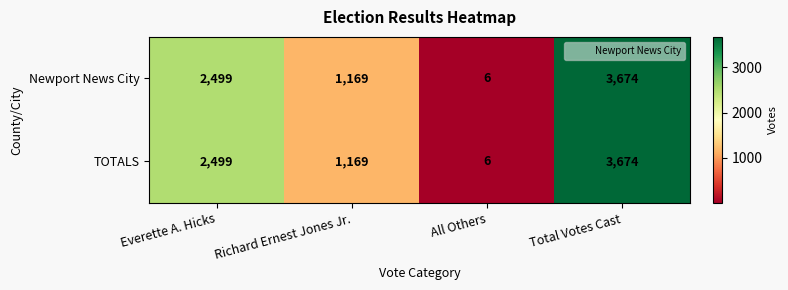

What is the difference between the second highest and minimum values in the Newport News City series?

2493